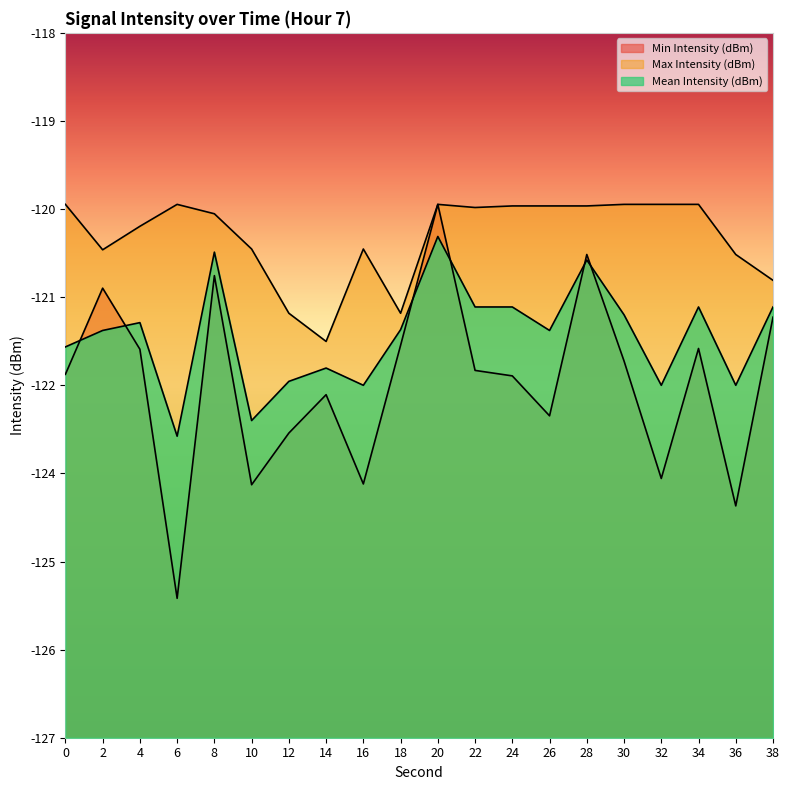

How many lines are shown in the chart?

3